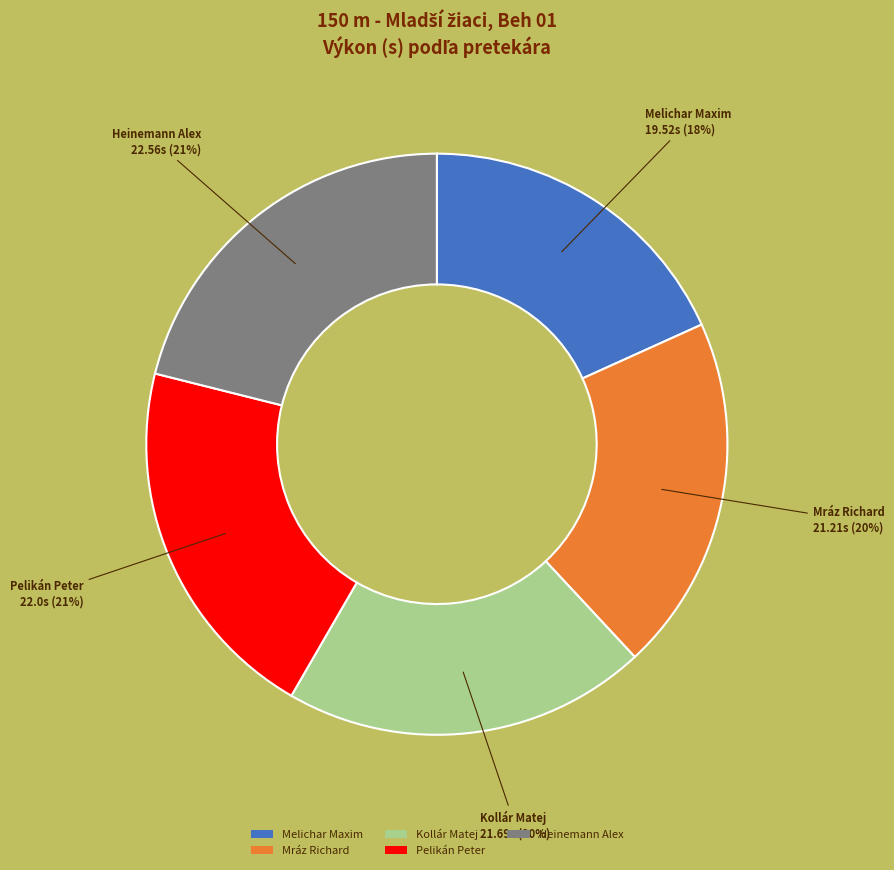

Which slice is the smallest?

Melichar Maxim